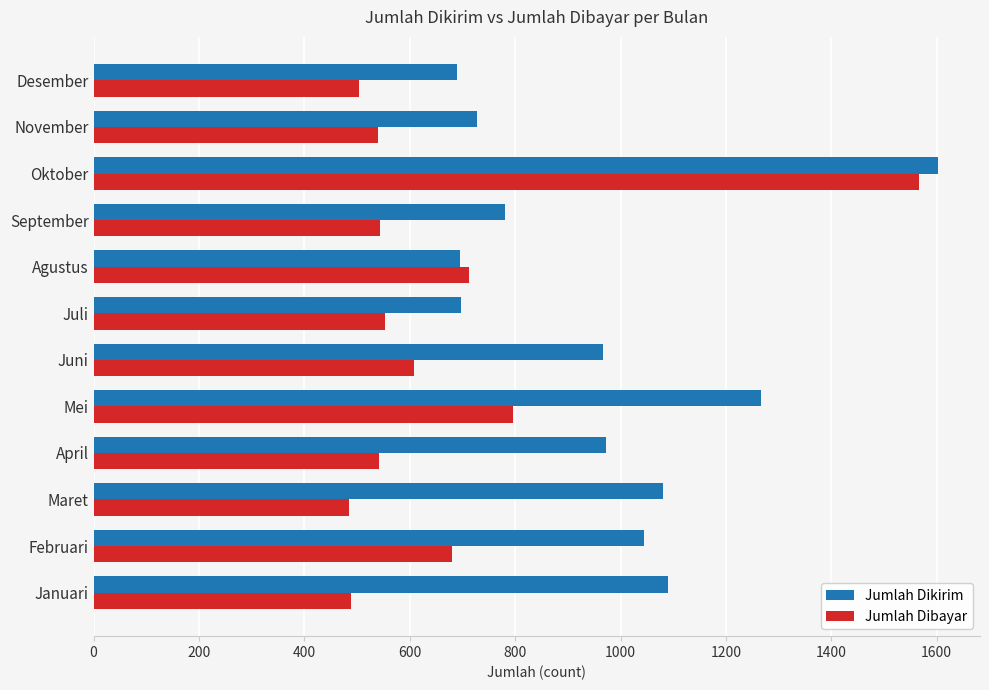

At which category is the sum across all series the highest?

Oktober